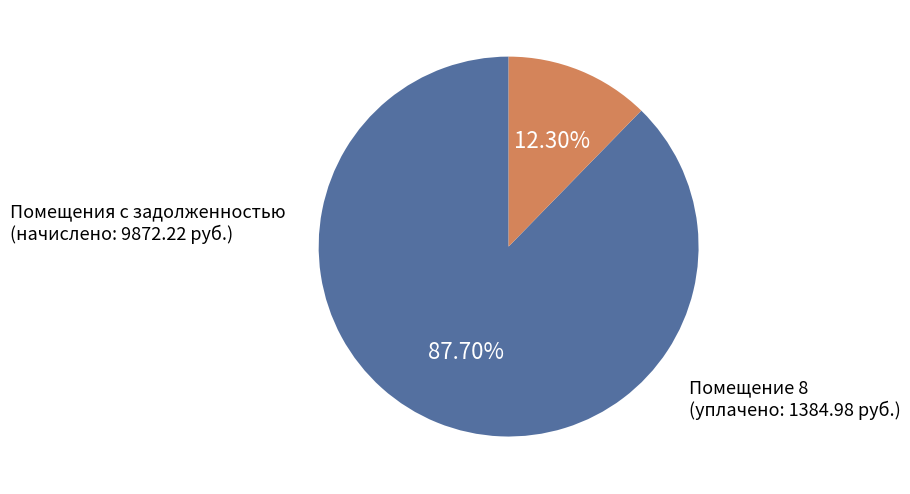

Count the number of slices in the pie.

2